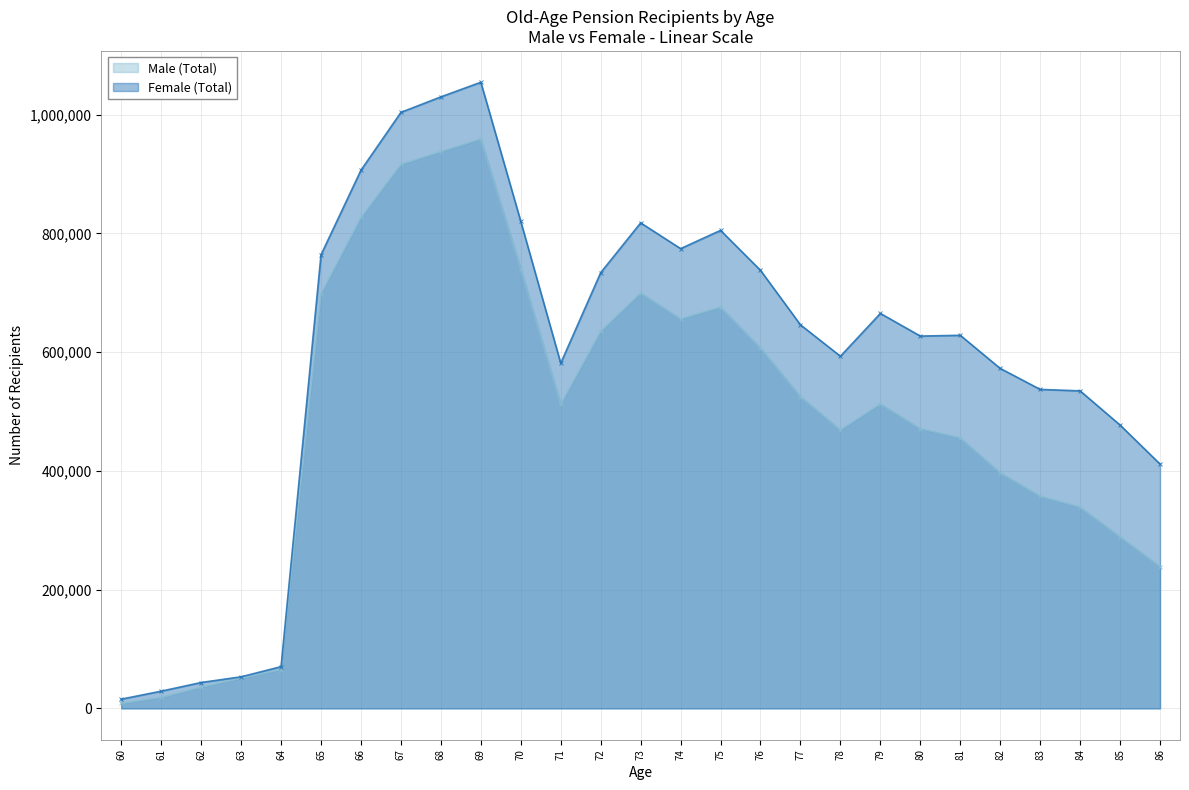

True or false: Female (Total) and Male (Total) intersect in this chart.

False